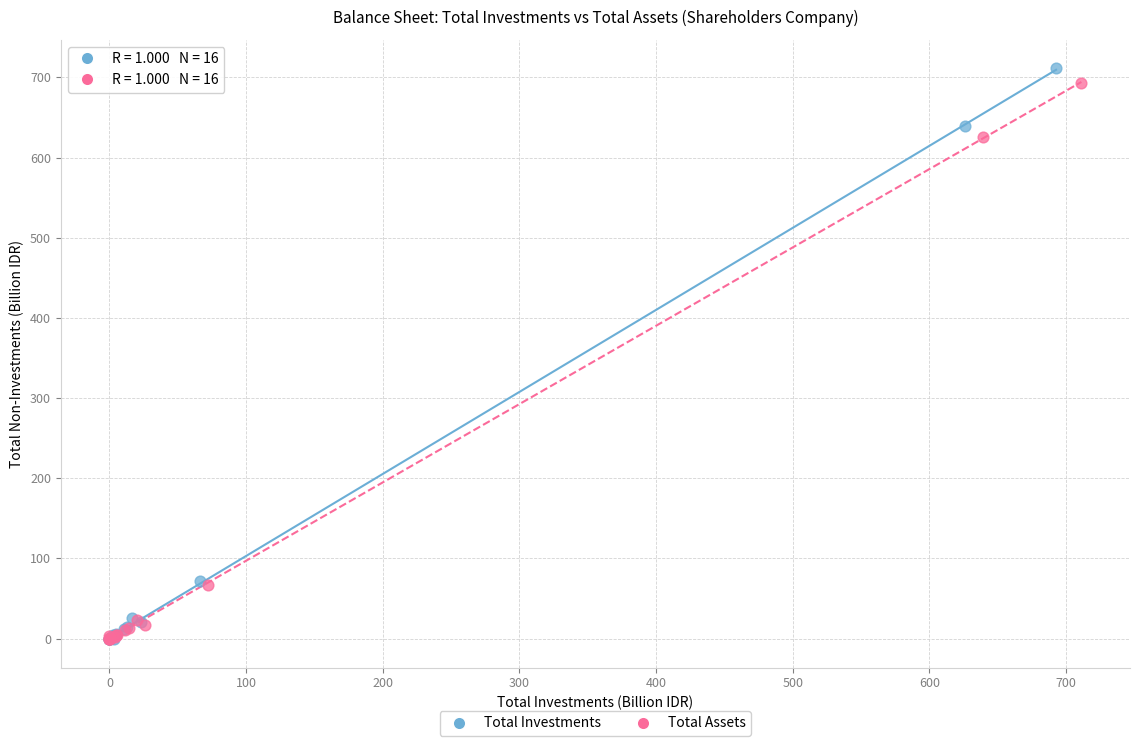

Which series has the largest Y range (max minus min)?

Total Investments